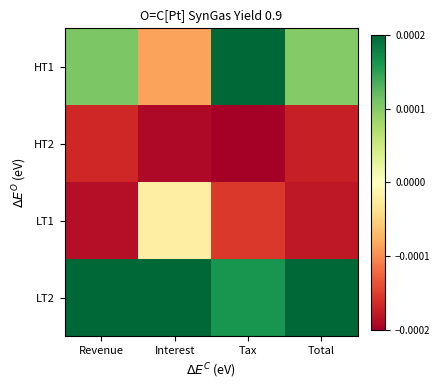

Reading right to left, list all the values displayed in this chart.

HT1: Total=0.0	Tax=0.0	Interest=-0.0	Revenue=0.0
HT2: Total=-0.0	Tax=-0.0	Interest=-0.0	Revenue=-0.0
LT1: Total=-0.0	Tax=-0.0	Interest=-0.0	Revenue=-0.0
LT2: Total=0.0	Tax=0.0	Interest=0.0	Revenue=0.0